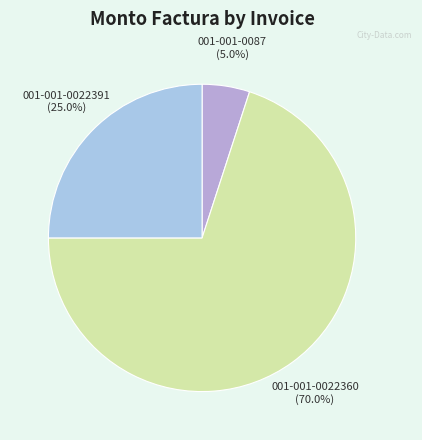

Rank the categories by value from highest to lowest.

001-001-0022360, 001-001-0022391, 001-001-0087